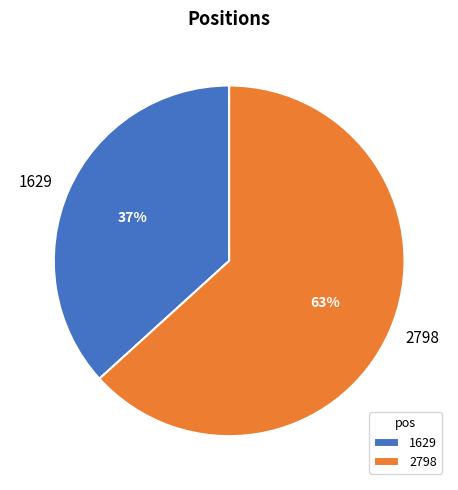

To the nearest percent, what is the combined percentage of 2798 and 1629?

100%